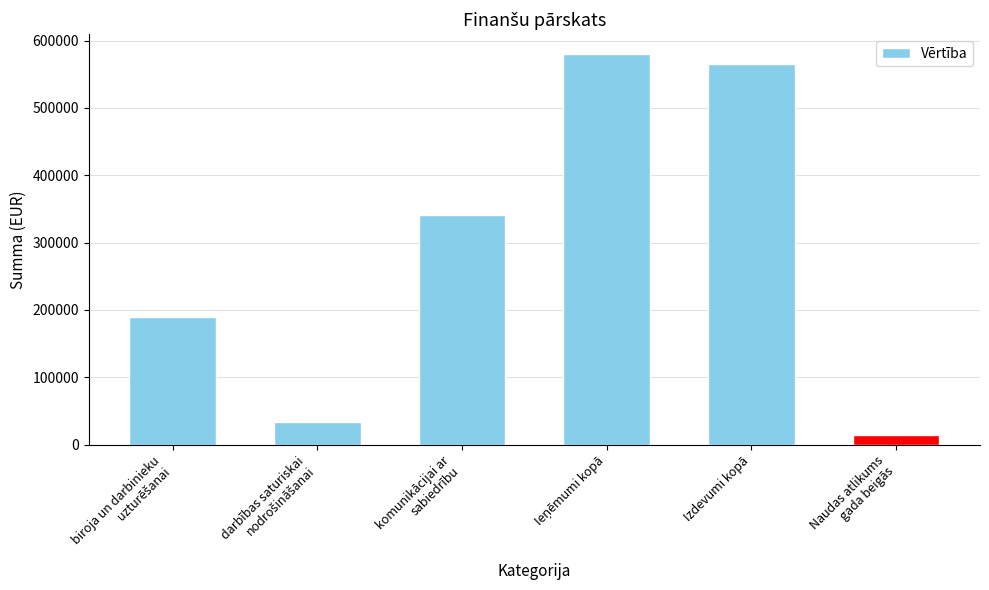

What is the label of the 3rd bar from the left?

komunikācijai ar
sabiedrību